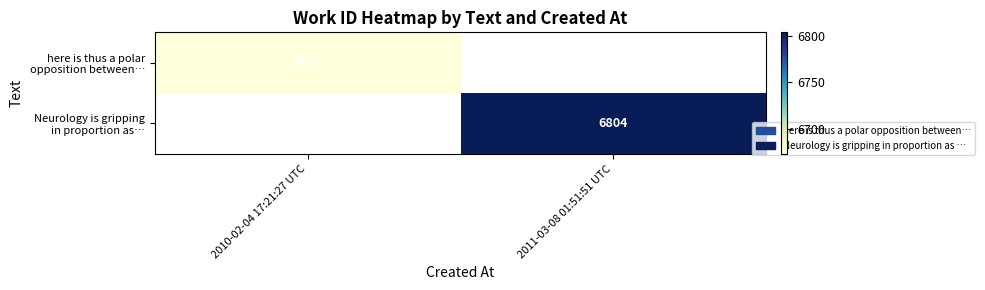

What is the minimum value shown in the chart?

6673.0